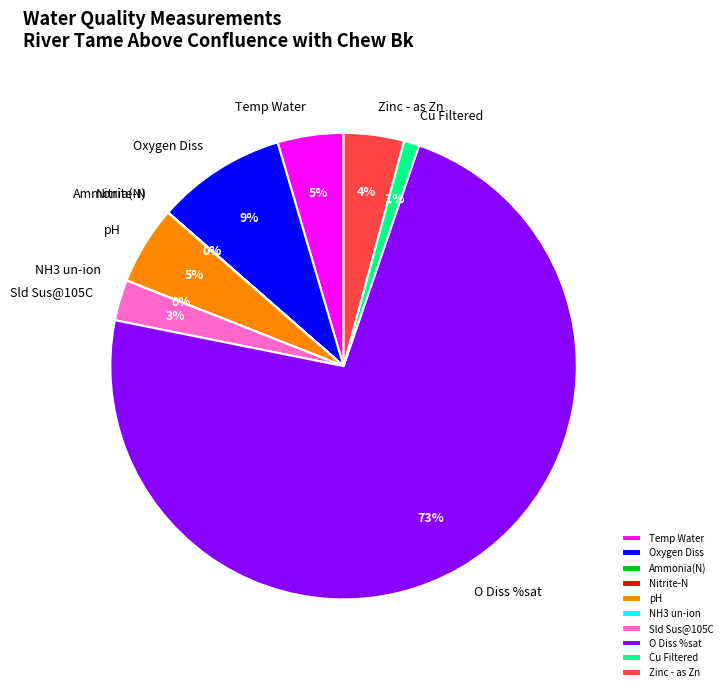

Is it true that Sld Sus@105C is 8% of the pie?

False